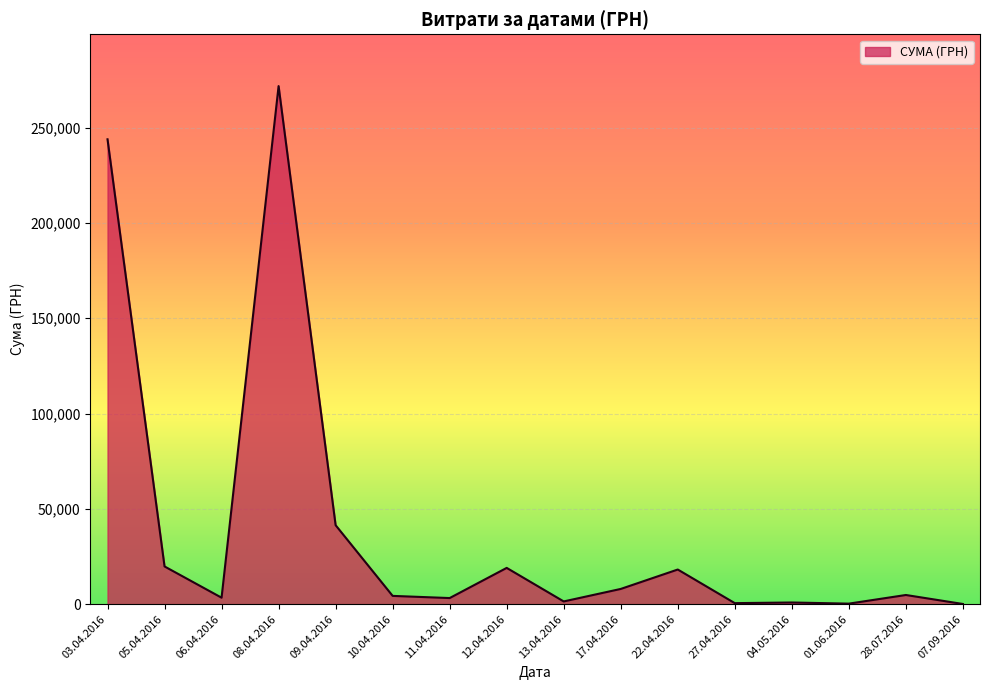

True or false: the data shows 83667.8 at 03.04.2016.

False